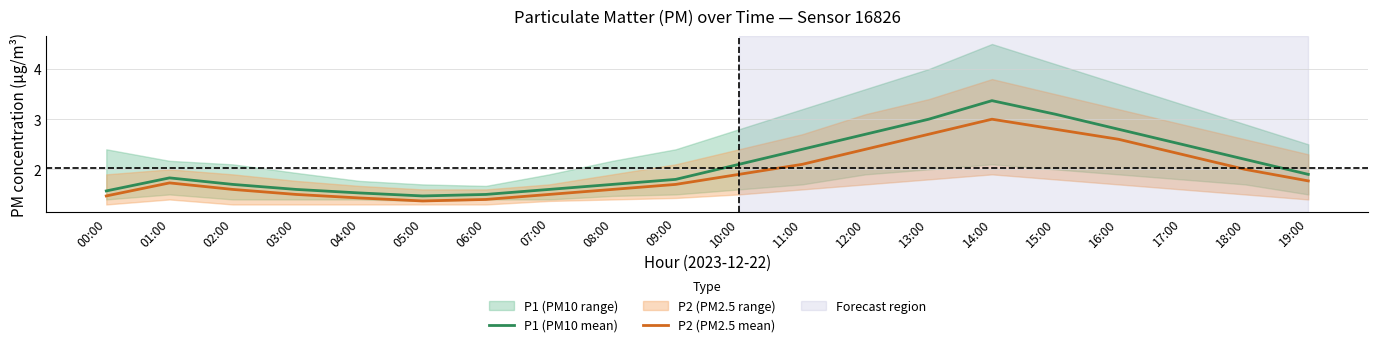

True or false: P2 (PM2.5 mean) and P1 (PM10 mean) intersect in this chart.

False